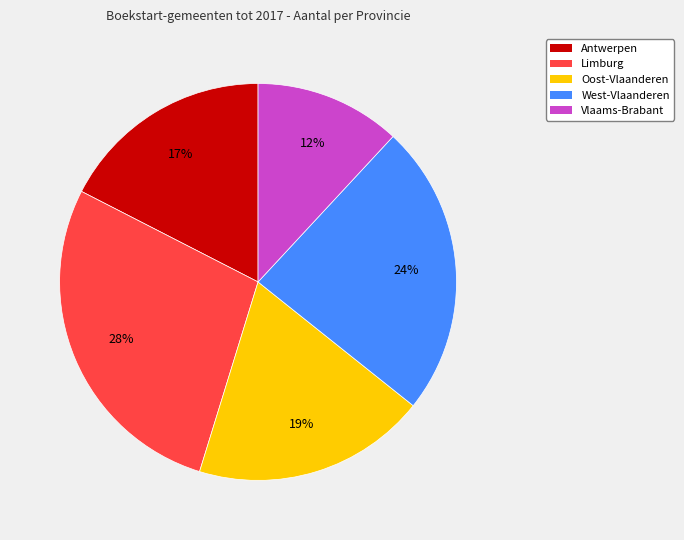

Combined, do Vlaams-Brabant and Oost-Vlaanderen account for over 50%?

No